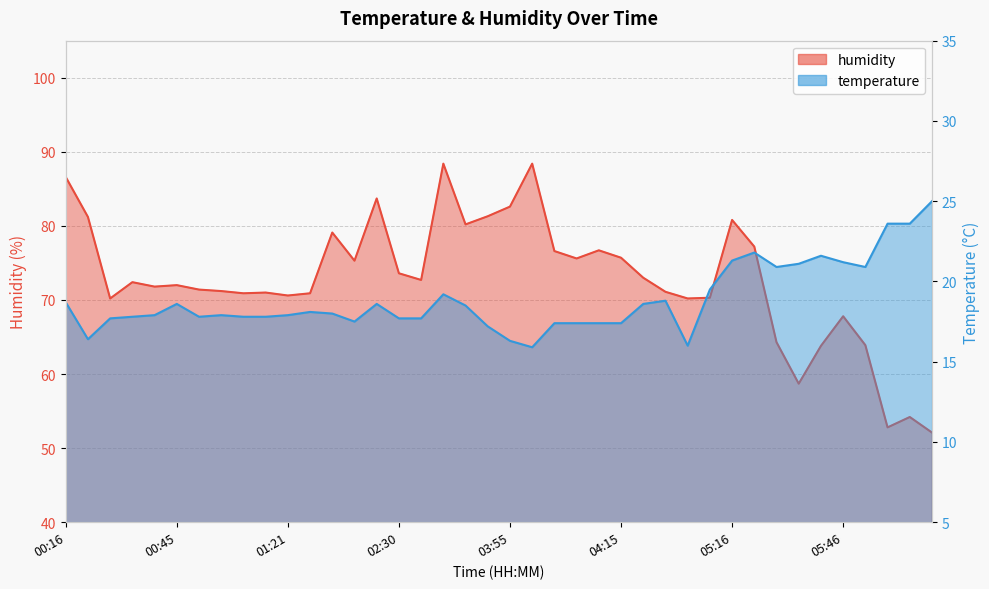

Reading left to right, transcribe all the data shown in this chart.

temperature: 00:16=18.7	00:33=16.4	00:35=17.7	00:38=17.8	00:40=17.9	00:45=18.6	00:53=17.8	01:03=17.9	01:08=17.8	01:10=17.8	01:21=17.9	01:30=18.1	01:35=18.0	02:03=17.5	02:17=18.6	02:30=17.7	02:45=17.7	02:47=19.2	02:50=18.5	03:45=17.2	03:55=16.3	04:00=15.9	04:02=17.4	04:07=17.4	04:10=17.4	04:15=17.4	04:52=18.6	04:54=18.8	04:57=16.0	05:02=19.5	05:16=21.3	05:19=21.8	05:26=20.9	05:34=21.1	05:41=21.6	05:46=21.2	06:18=20.9	06:34=23.6	06:36=23.6	06:44=25.0
humidity: 00:16=86.6	00:33=81.2	00:35=70.2	00:38=72.4	00:40=71.8	00:45=72.0	00:53=71.4	01:03=71.2	01:08=70.9	01:10=71.0	01:21=70.6	01:30=70.9	01:35=79.1	02:03=75.3	02:17=83.7	02:30=73.6	02:45=72.7	02:47=88.4	02:50=80.2	03:45=81.3	03:55=82.6	04:00=88.4	04:02=76.6	04:07=75.6	04:10=76.7	04:15=75.7	04:52=73.0	04:54=71.1	04:57=70.2	05:02=70.3	05:16=80.8	05:19=77.2	05:26=64.3	05:34=58.7	05:41=63.8	05:46=67.8	06:18=63.9	06:34=52.8	06:36=54.2	06:44=52.1